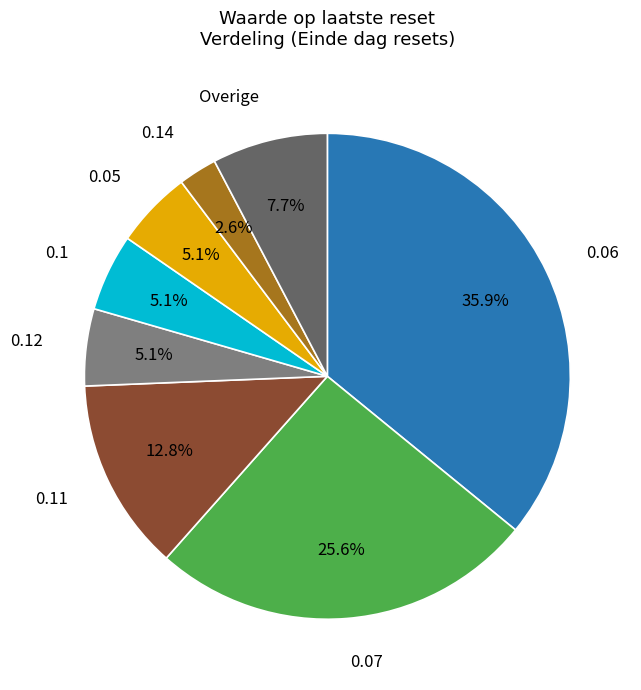

Is there a majority slice in this chart?

No